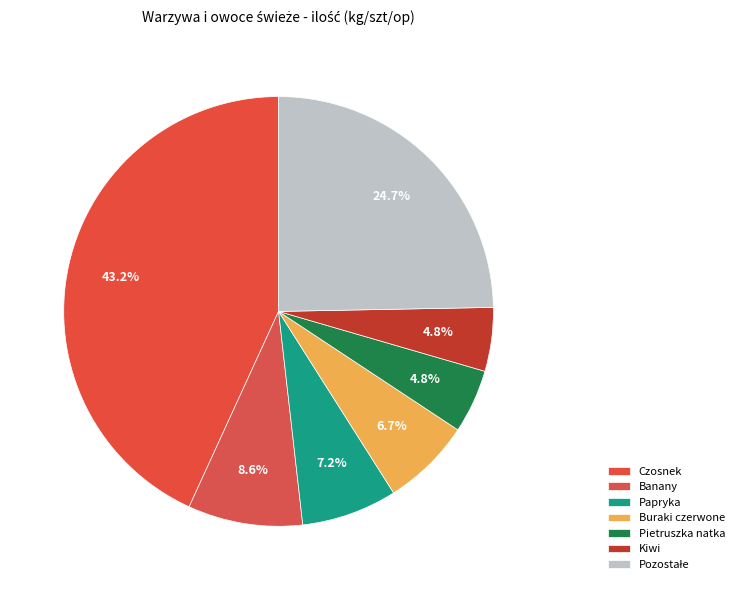

What is the largest slice in the pie chart?

Czosnek